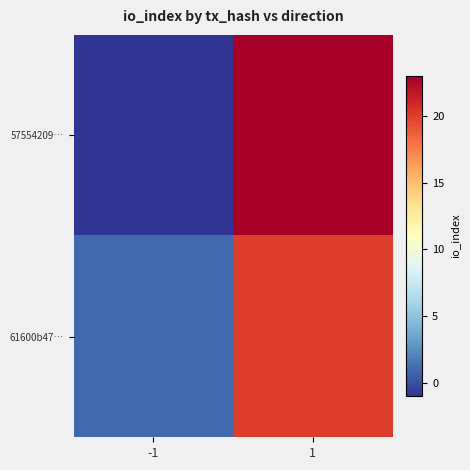

Which series changed the most between -1 and 1?

57554209…